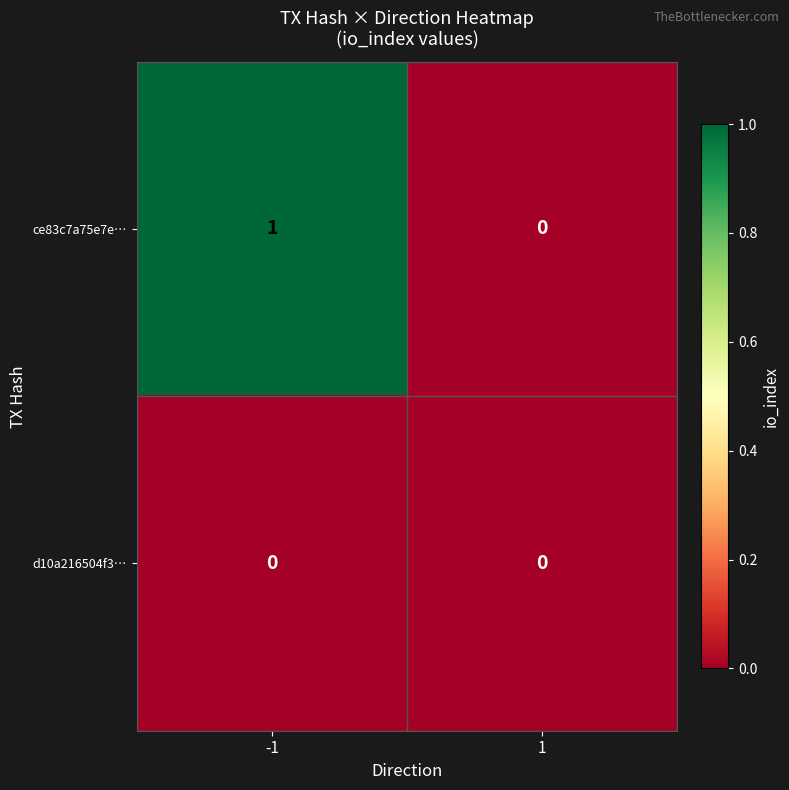

Reading left to right, list all the values displayed in this chart.

ce83c7a75e7e…: -1=1	1=0
d10a216504f3…: -1=0	1=0